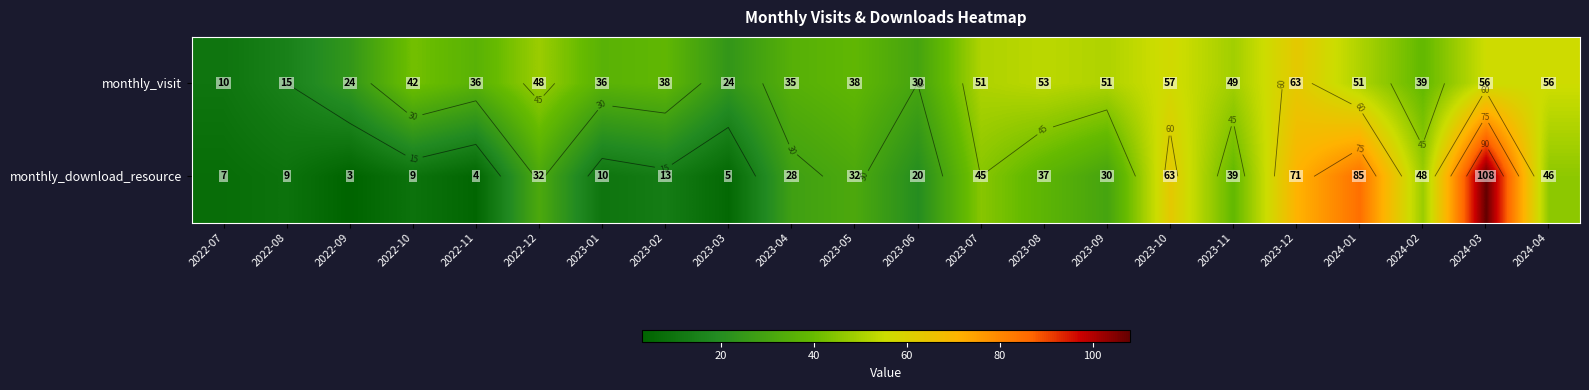

Where does the monthly_visit series first go above 42?

2022-12